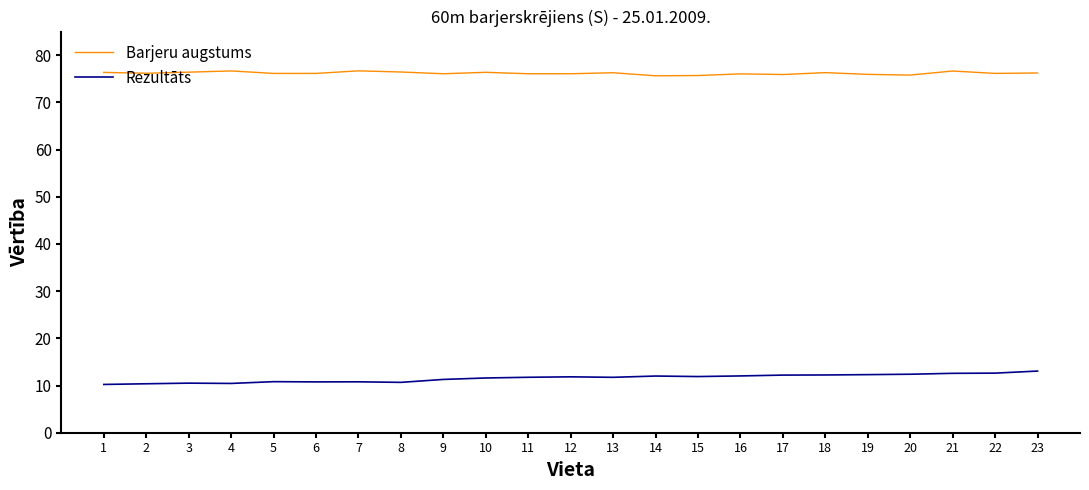

At 17, list the series in order from smallest to largest.

Rezultāts, Barjeru augstums